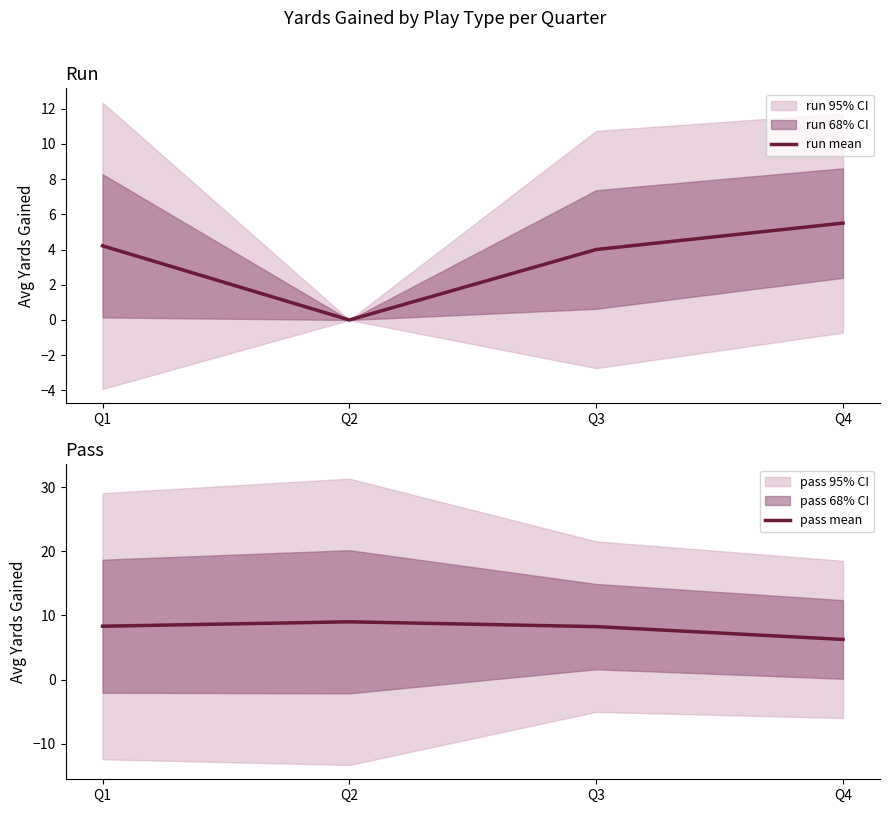

What is the difference between the maximum and second lowest values in the pass mean series?

0.8